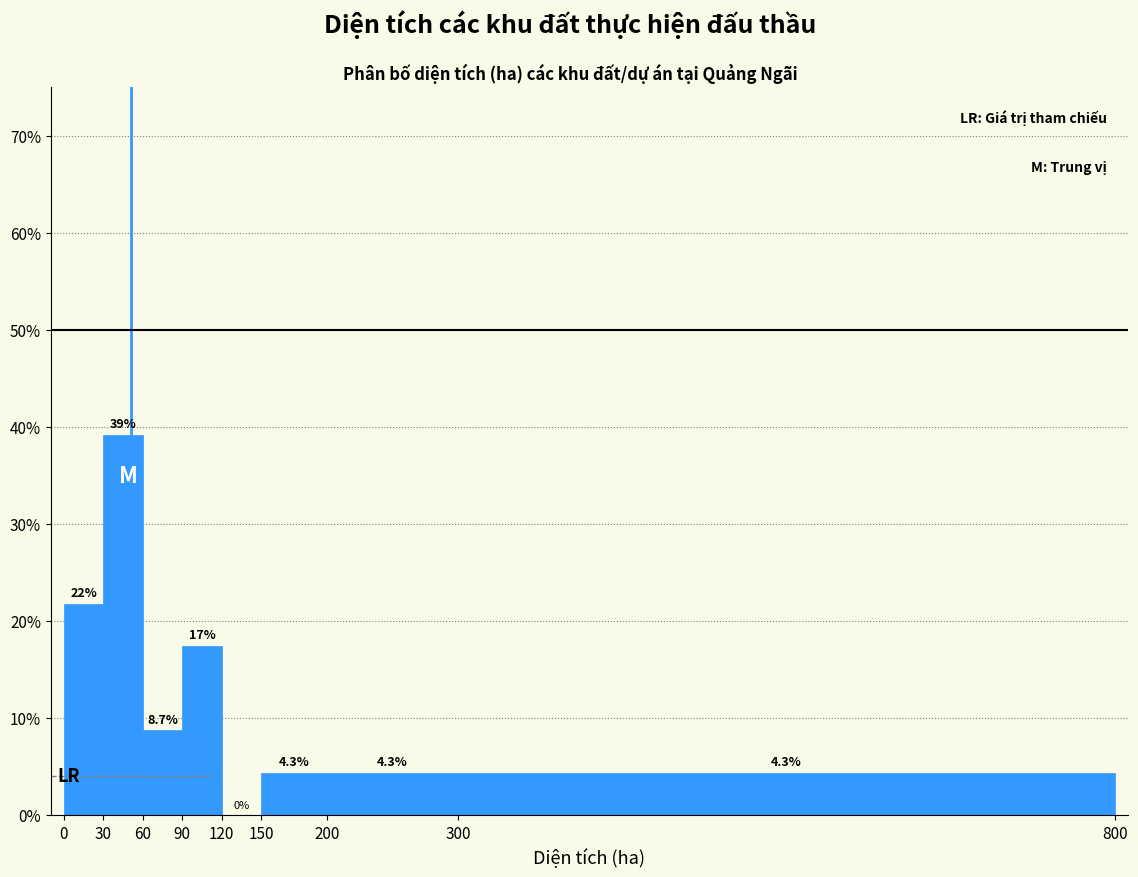

Which range on the x-axis has the tallest bar?

30 to 60